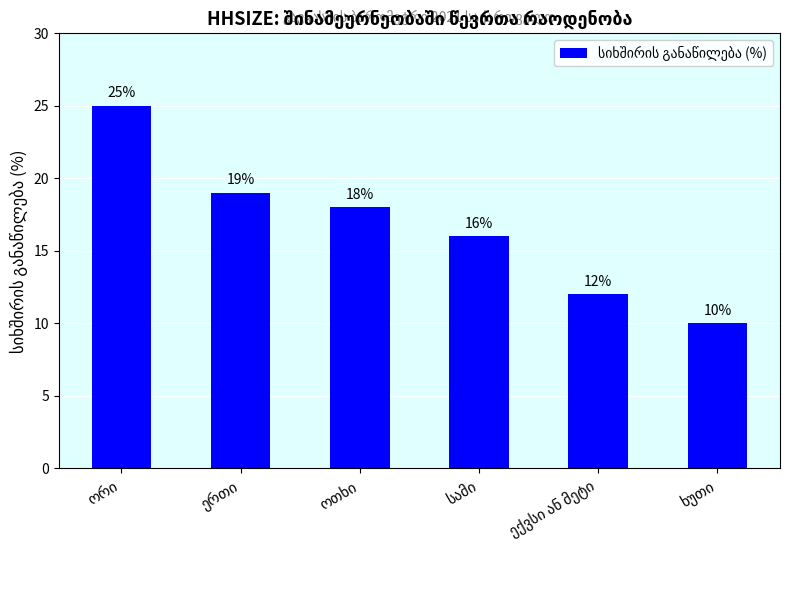

What is the value of the 1st bar from the left?

25